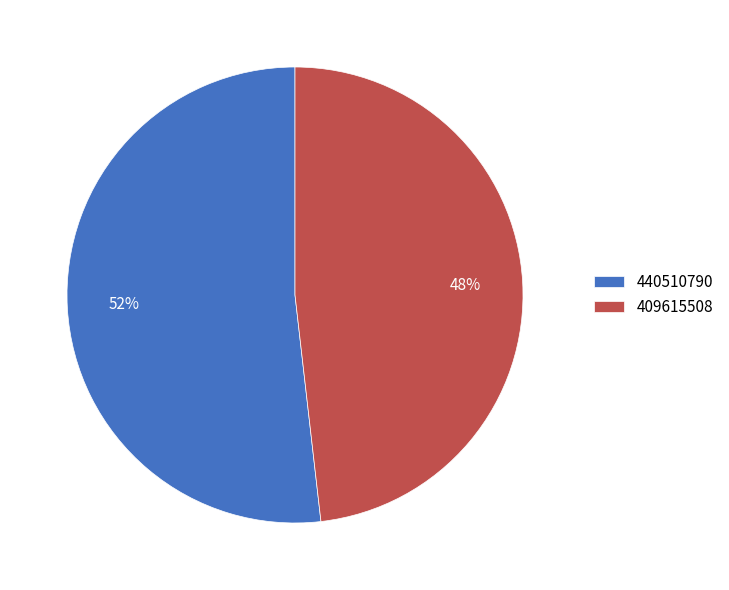

To the nearest percent, what is the combined percentage of 409615508 and 440510790?

100%